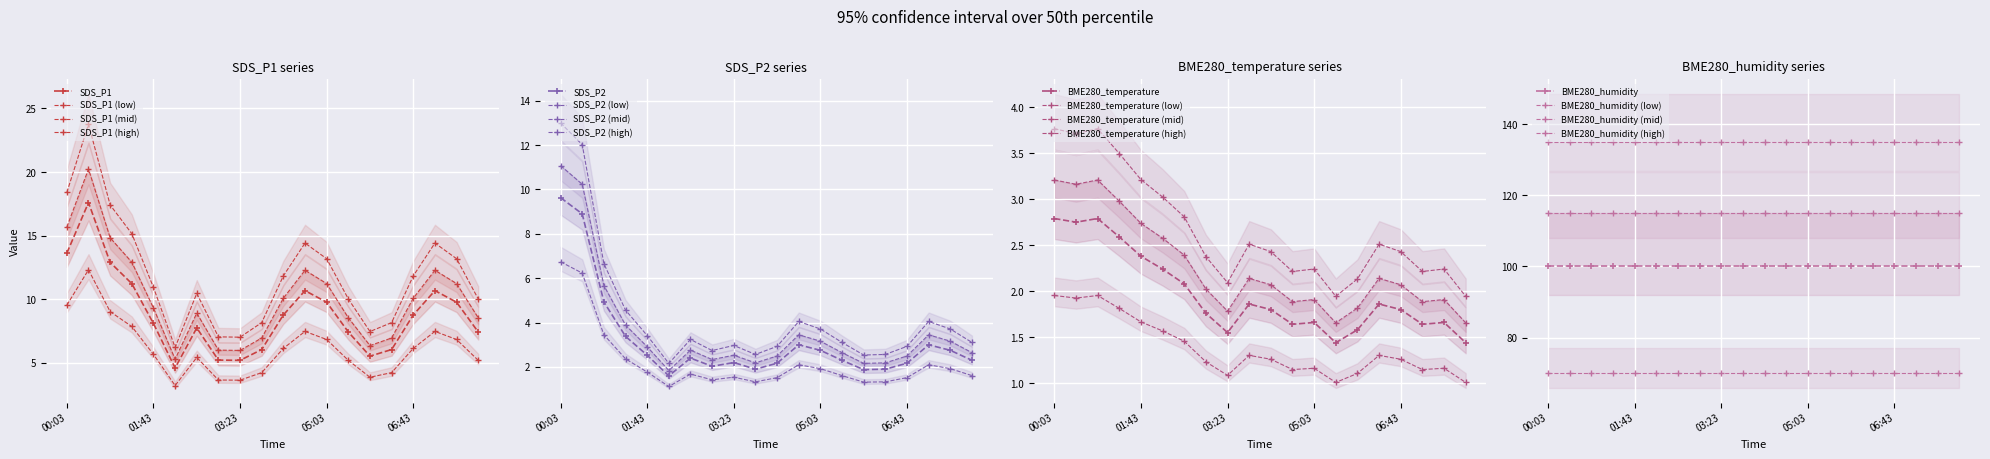

How many data points does each series have?

20